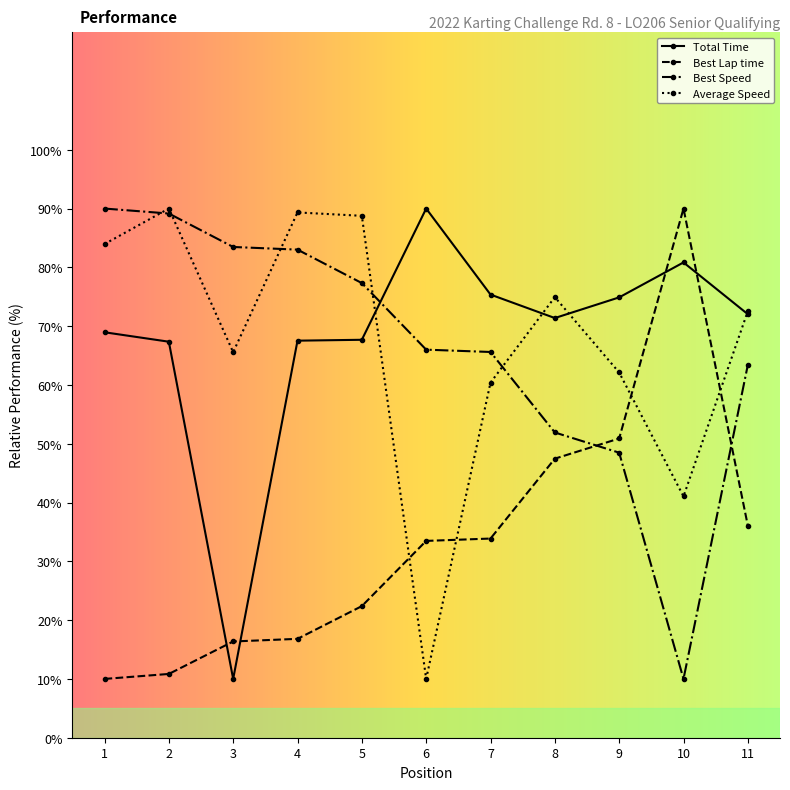

Does the chart have visible grid lines?

No